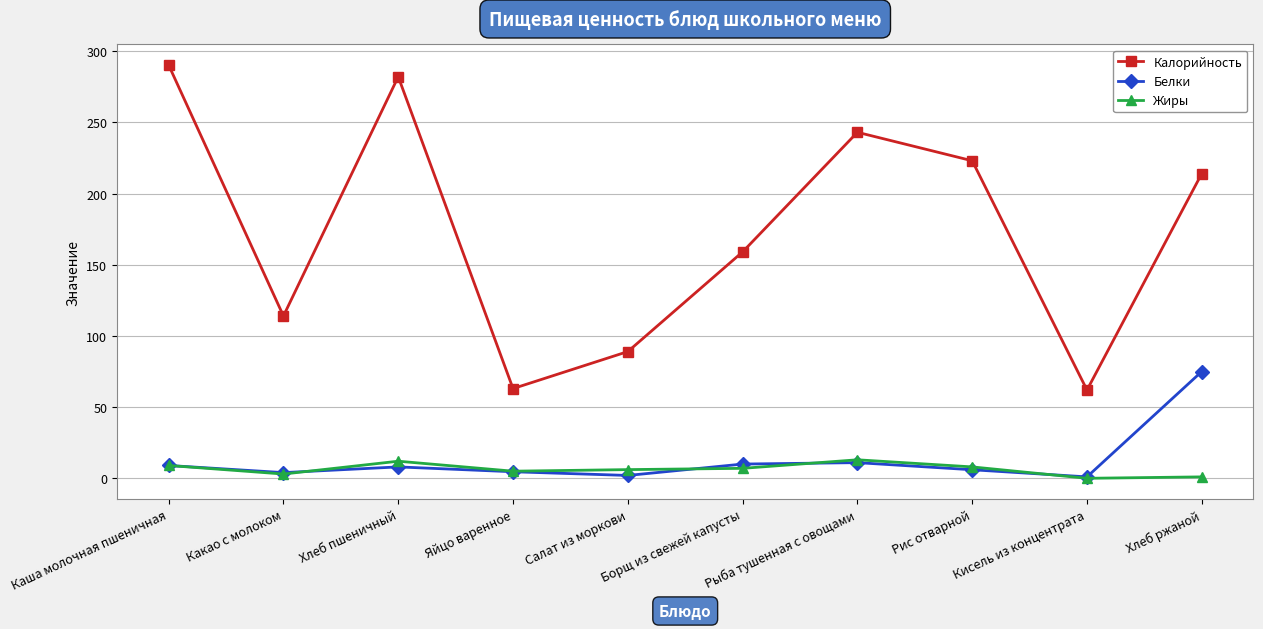

Does the chart have visible grid lines?

Yes